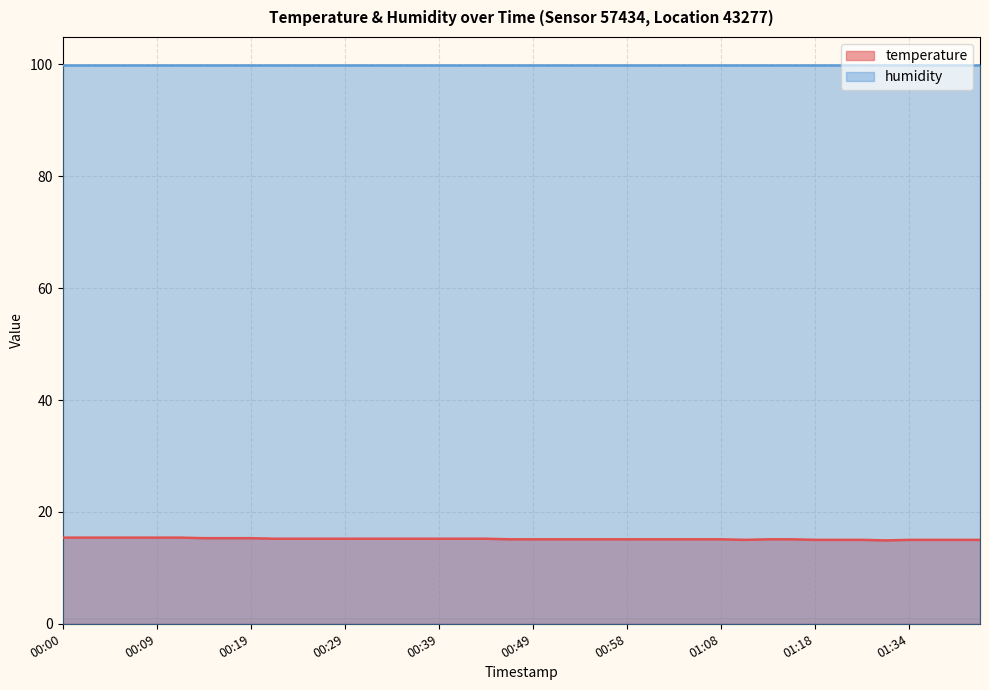

What position from the right is 00:14?

34